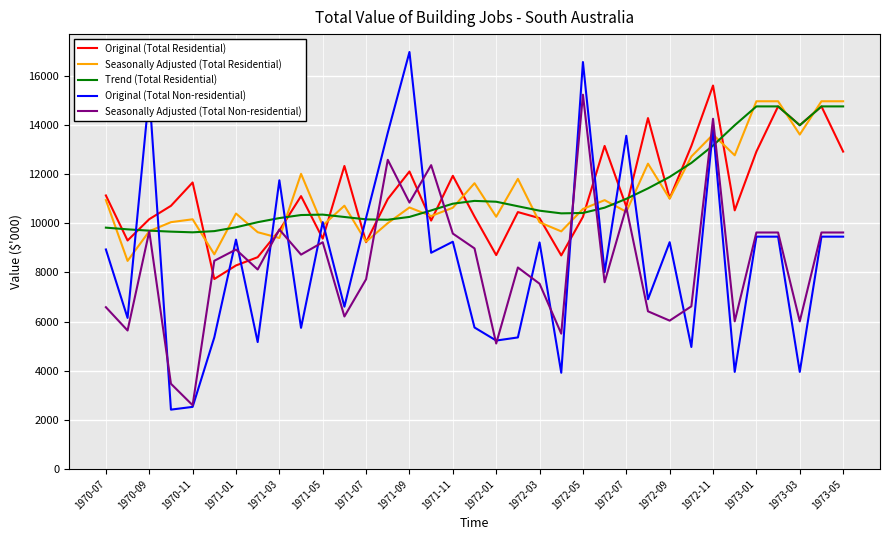

List the series in order of their peak value, highest first.

Original (Total Non-residential), Original (Total Residential), Seasonally Adjusted (Total Non-residential), Seasonally Adjusted (Total Residential), Trend (Total Residential)